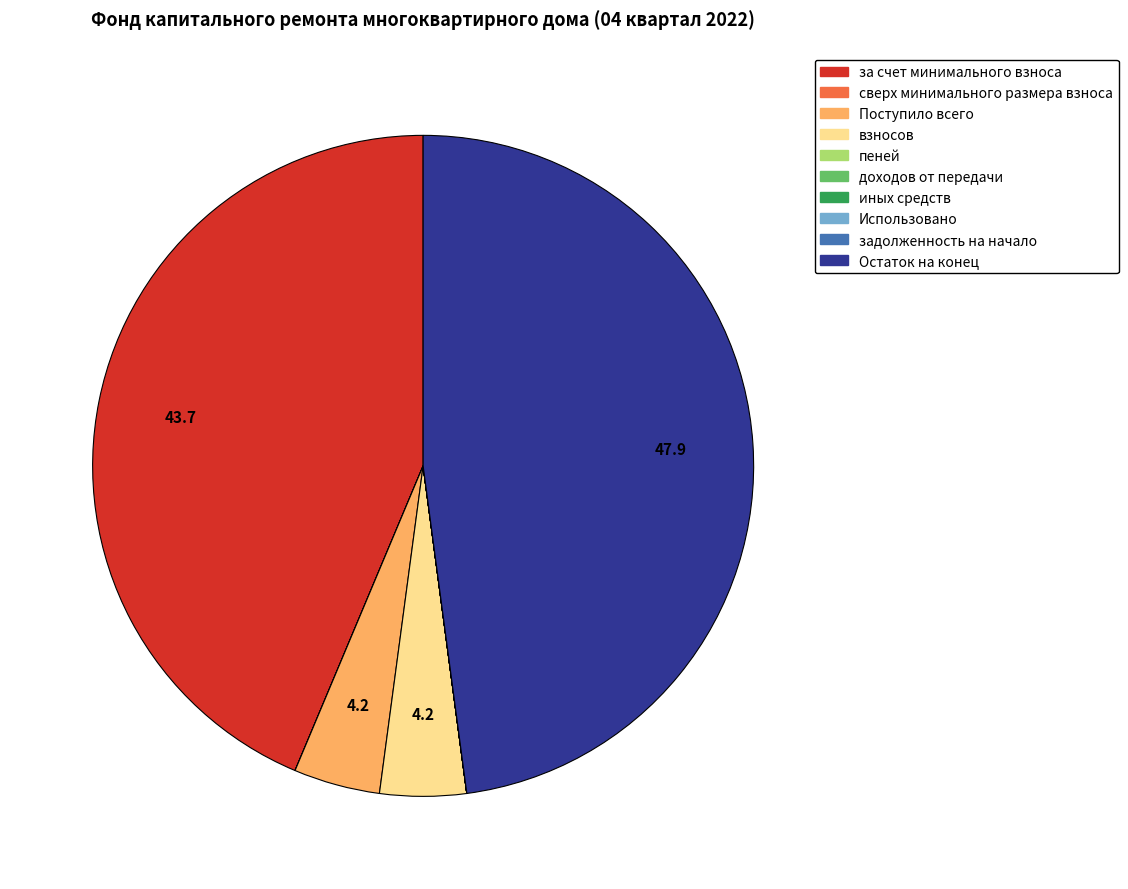

Does any single category account for the majority?

No